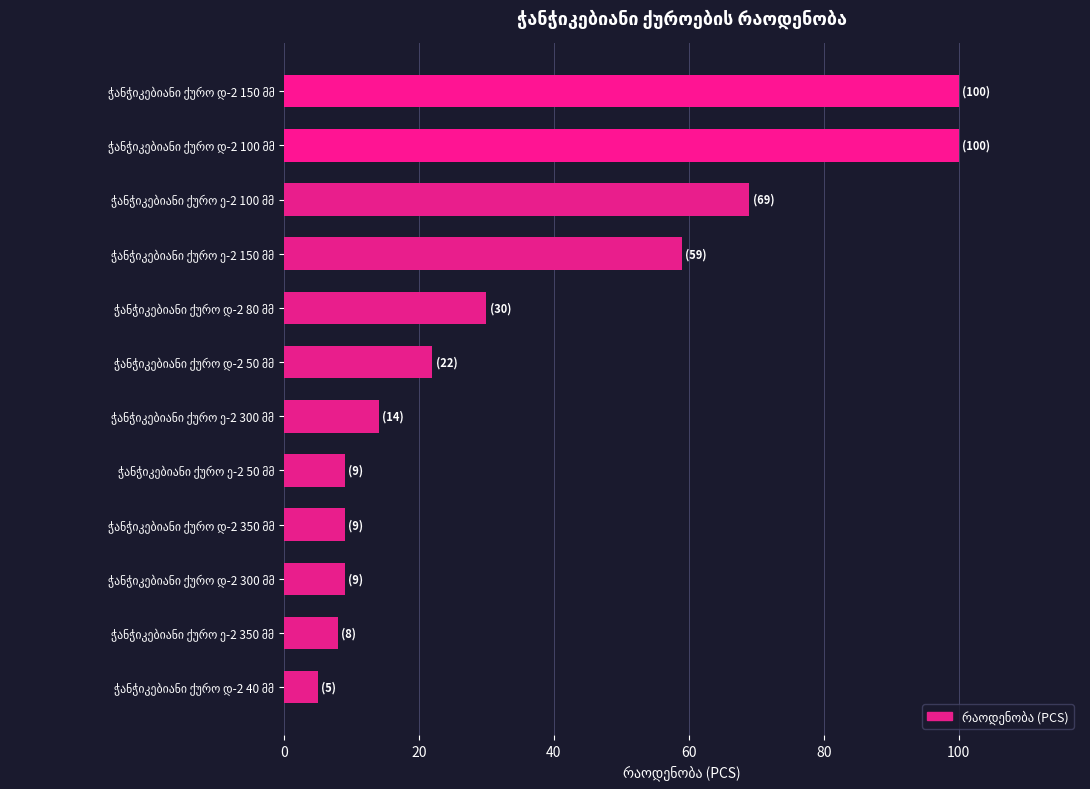

What is the maximum value shown in the chart?

100